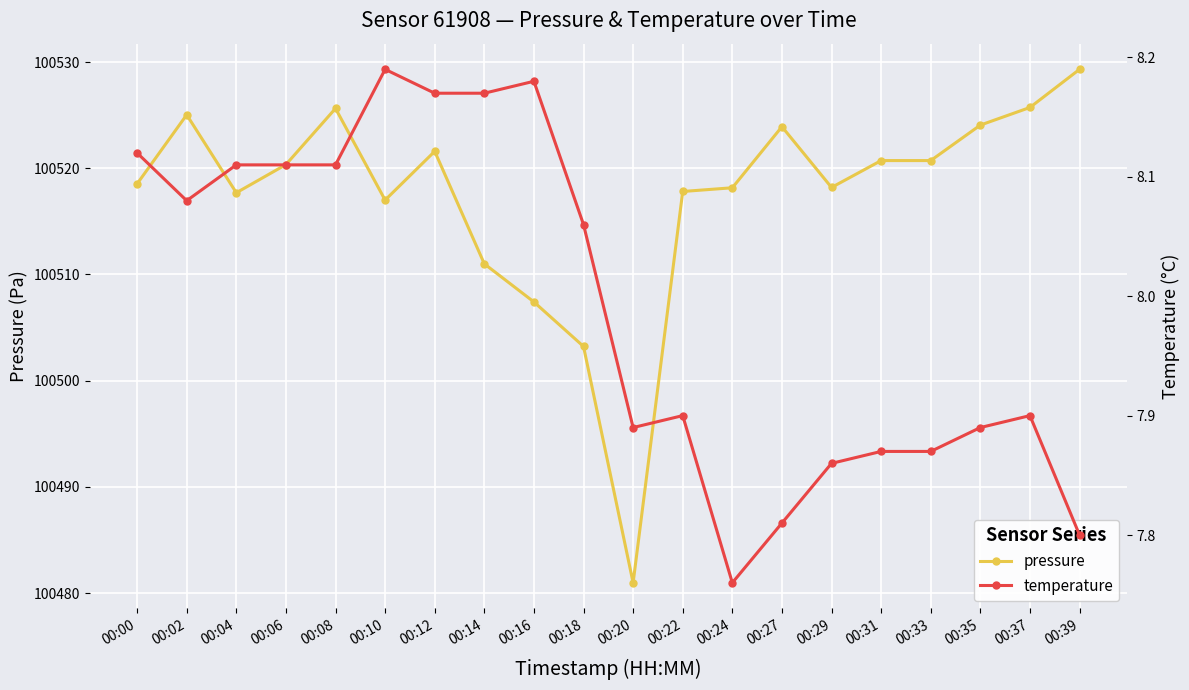

At 00:20, list the series in order from smallest to largest.

temperature, pressure